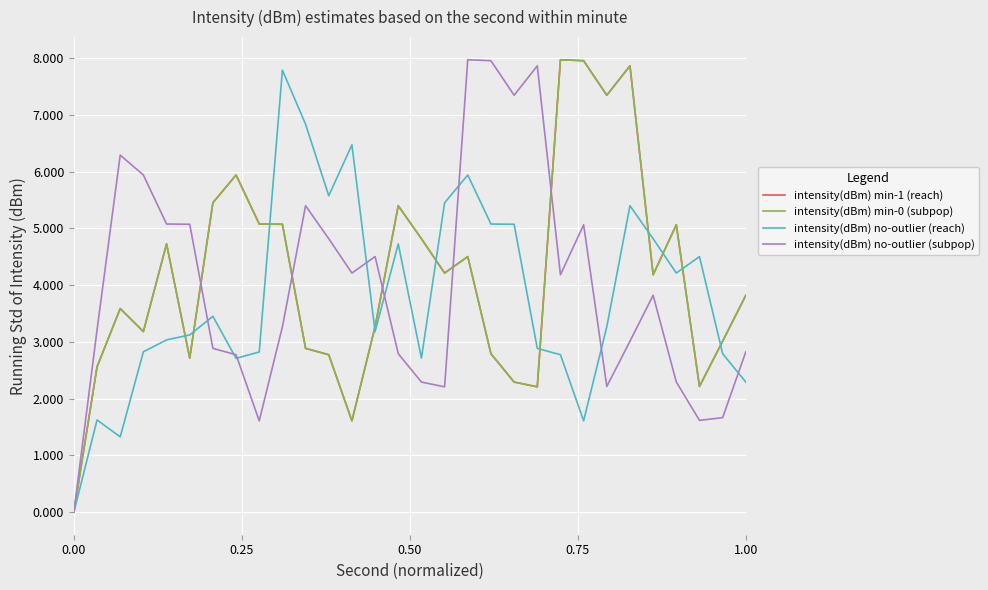

True or false: intensity(dBm) min-1 (reach) and intensity(dBm) min-0 (subpop) cross at least once.

False